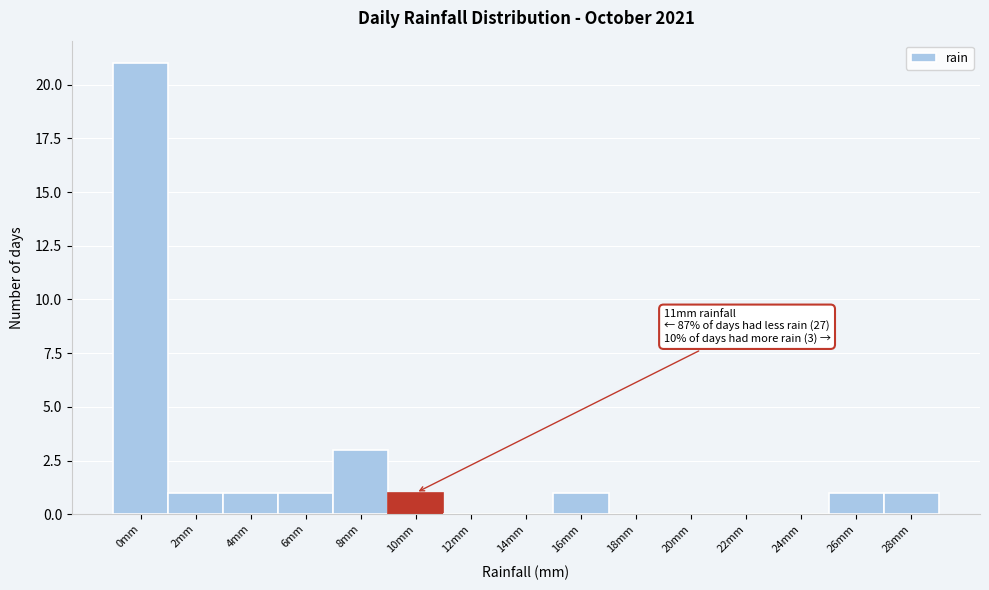

Reading right to left, what are all the values shown in this chart?

28mm=1	26mm=1	24mm=0	22mm=0	20mm=0	18mm=0	16mm=1	14mm=0	12mm=0	10mm=1	8mm=3	6mm=1	4mm=1	2mm=1	0mm=21